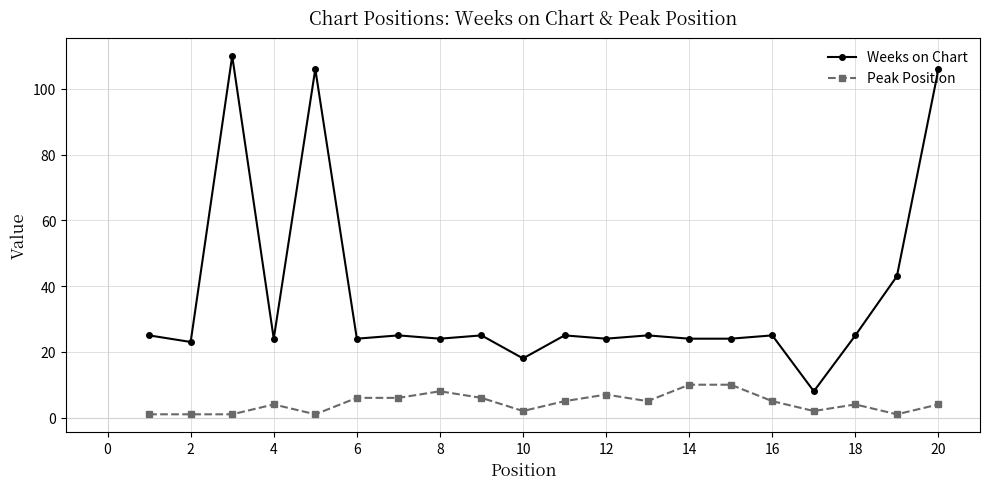

True or false: Weeks on Chart and Peak Position cross at least once.

False